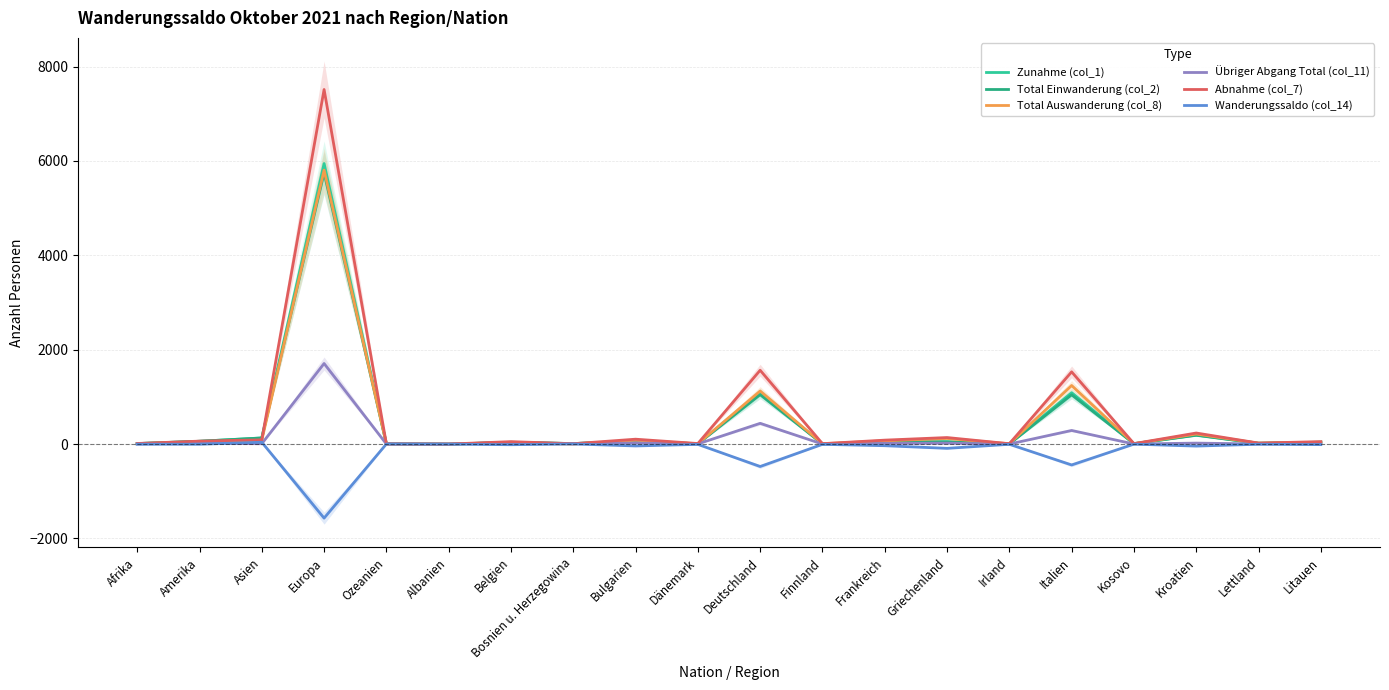

True or false: Total Einwanderung (col_2) has more than 1 points higher than both neighbors.

True